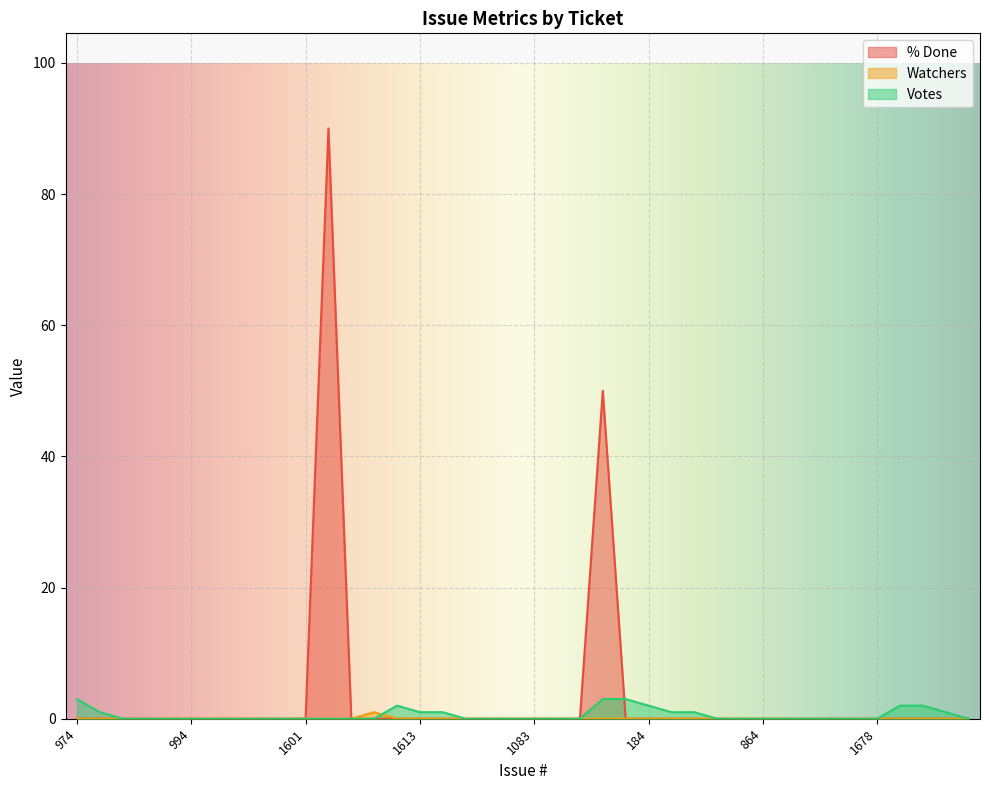

True or false: Votes and % Done cross at least once.

True